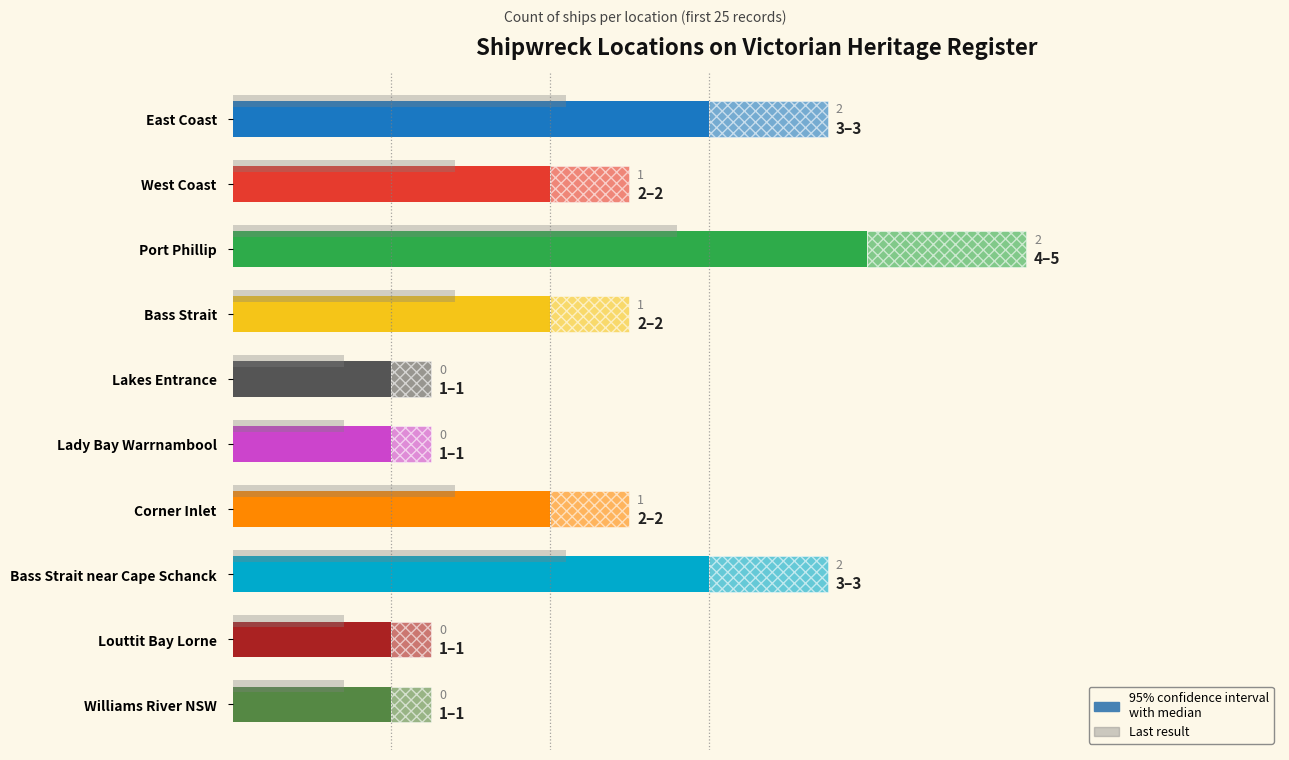

Reading left to right, list all the values displayed in this chart.

0=3	1=2	2=4	3=2	4=1	5=1	6=2	7=3	8=1	9=1